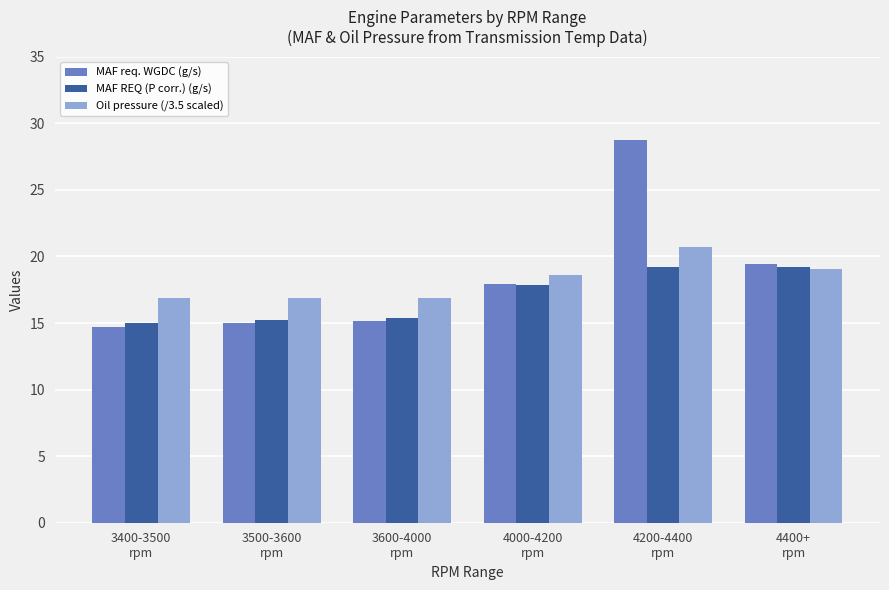

What are all the series names shown in the legend?

MAF req. WGDC (g/s), MAF REQ (P corr.) (g/s), Oil pressure (/3.5 scaled)